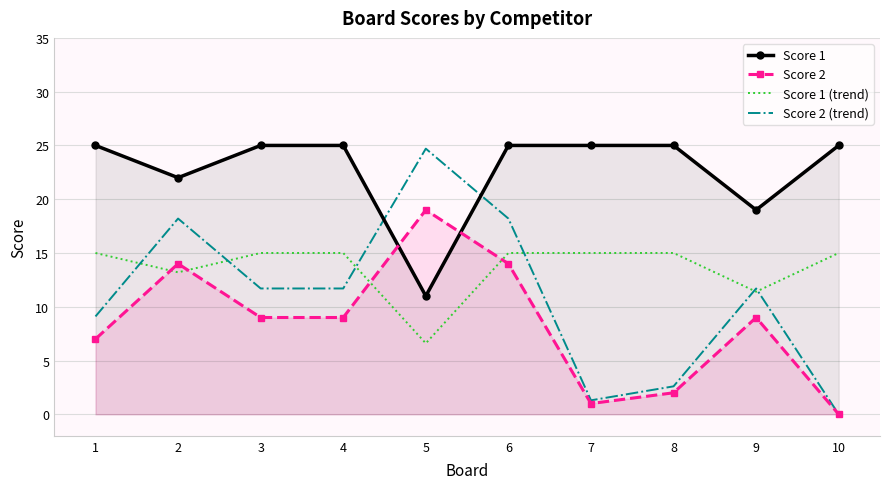

Rank the series by their maximum value, from highest to lowest.

Score 1, Score 2 (trend), Score 2, Score 1 (trend)